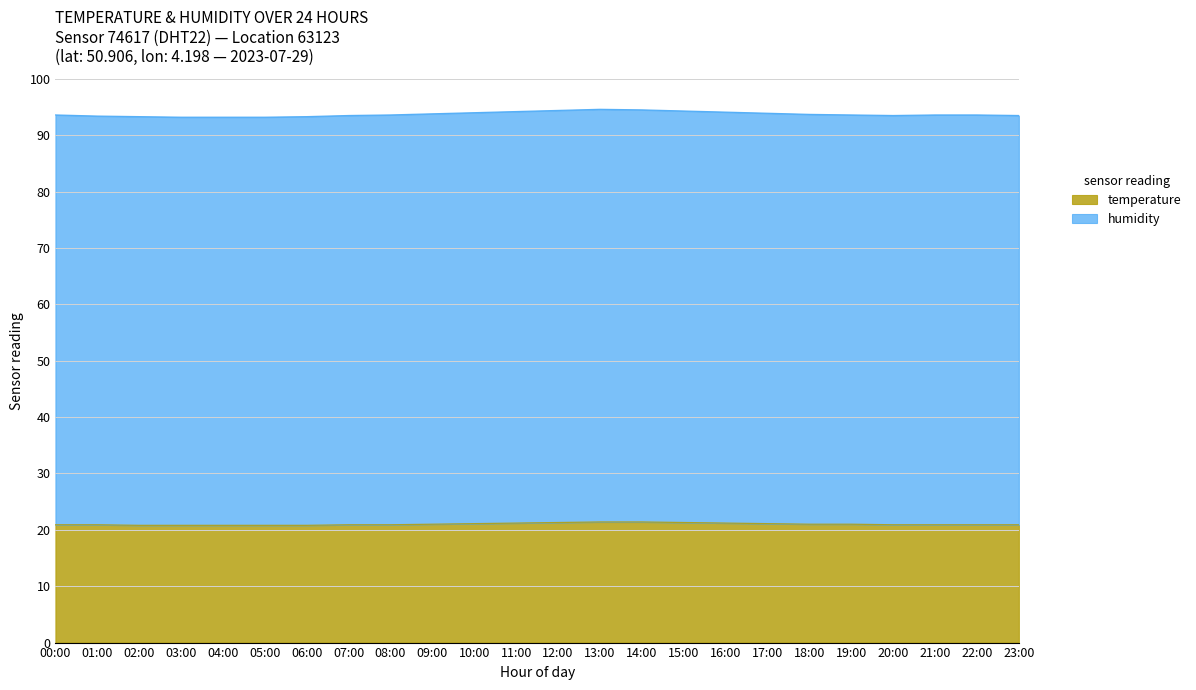

Which category has the lowest value across all series?

02:00